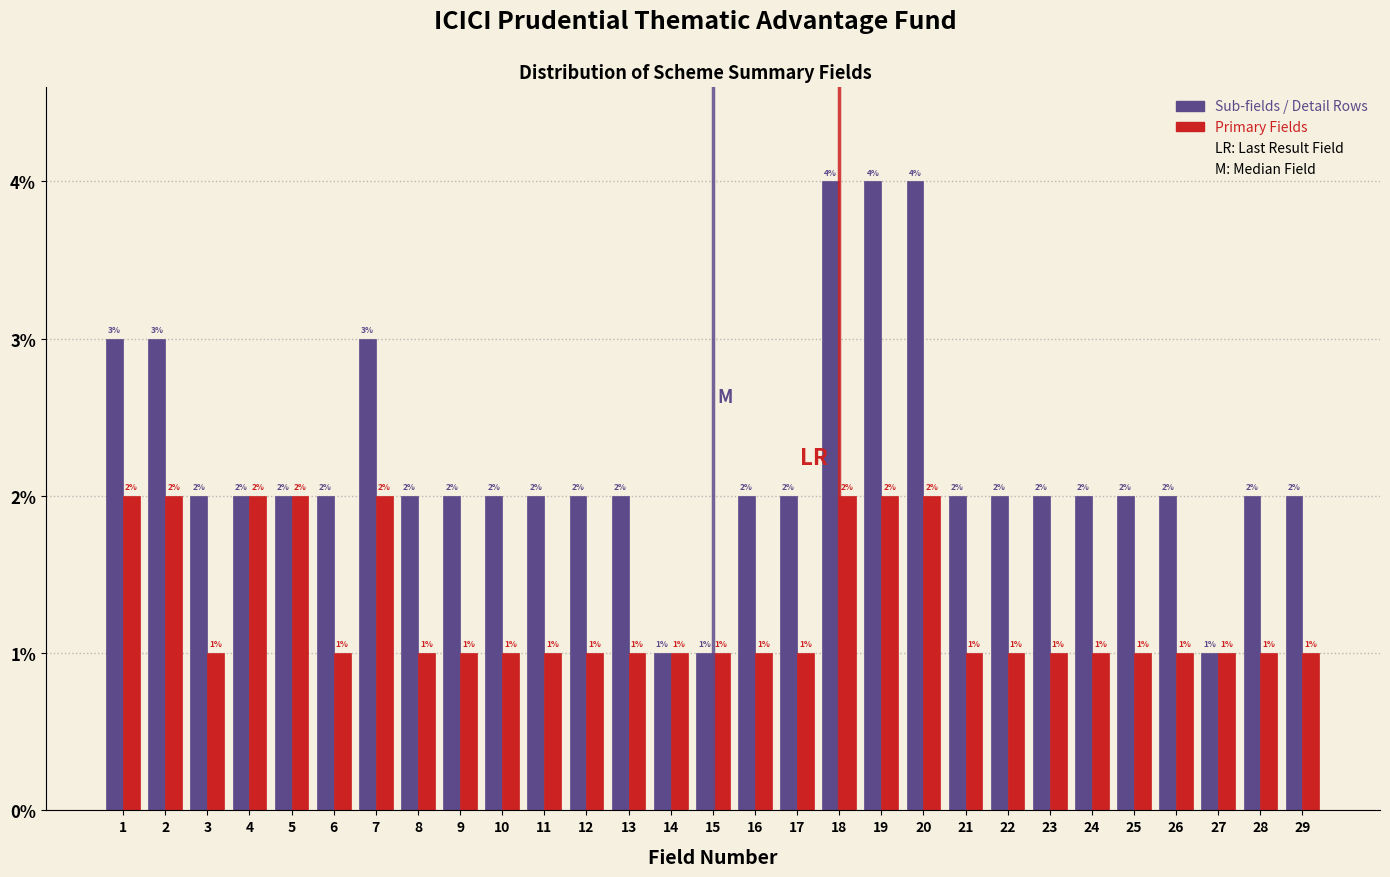

Reading left to right, extract all data points from this chart.

Sub-fields / Detail Rows: 1=3	2=3	3=2	4=2	5=2	6=2	7=3	8=2	9=2	10=2	11=2	12=2	13=2	14=1	15=1	16=2	17=2	18=4	19=4	20=4	21=2	22=2	23=2	24=2	25=2	26=2	27=1	28=2	29=2
Primary Fields: 1=2	2=2	3=1	4=2	5=2	6=1	7=2	8=1	9=1	10=1	11=1	12=1	13=1	14=1	15=1	16=1	17=1	18=2	19=2	20=2	21=1	22=1	23=1	24=1	25=1	26=1	27=1	28=1	29=1